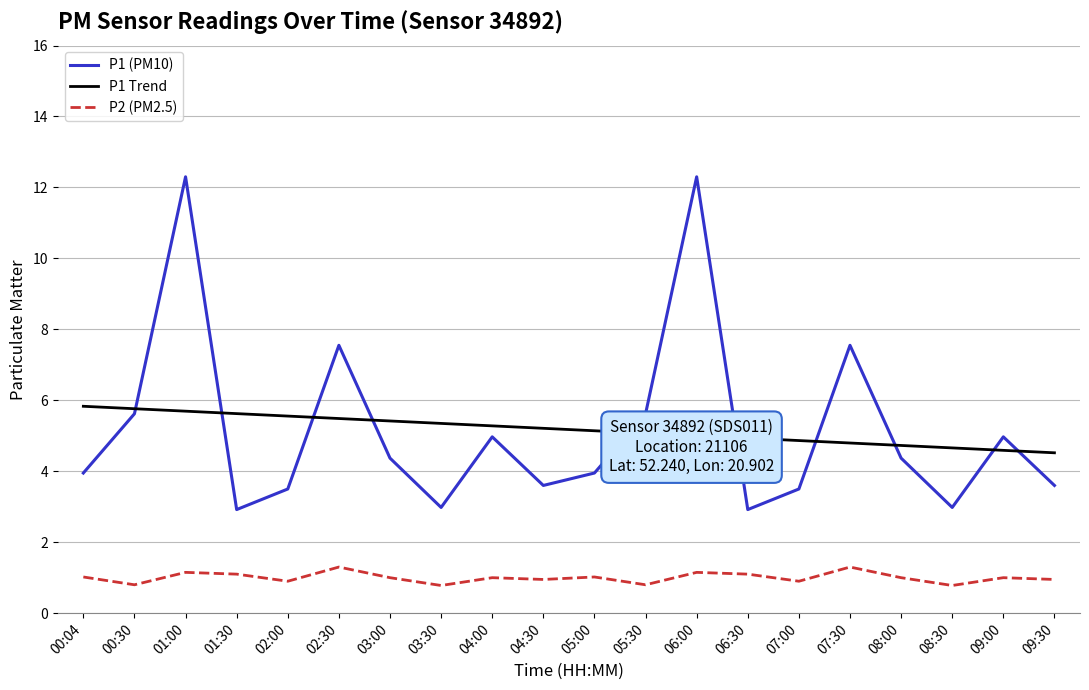

What is the difference between the maximum and minimum values in the P1 (PM10) series?

9.4